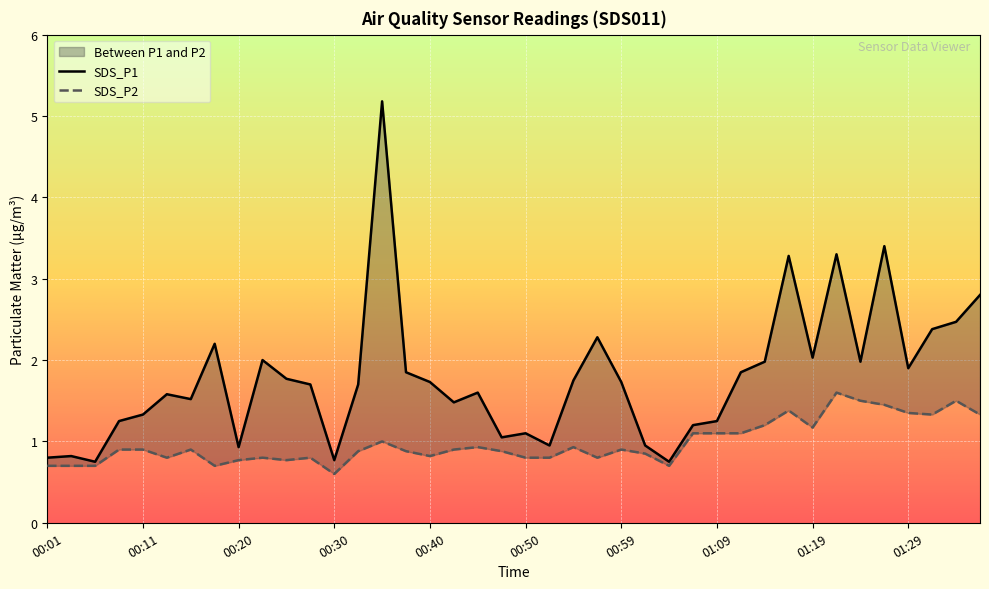

What is the average value of the SDS_P2 series?

1.0